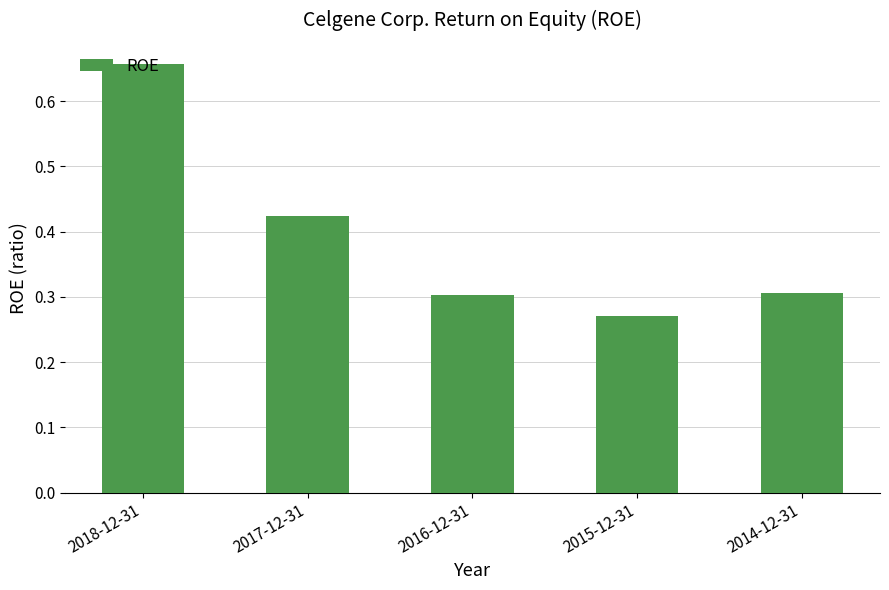

How many bars are there in total?

5